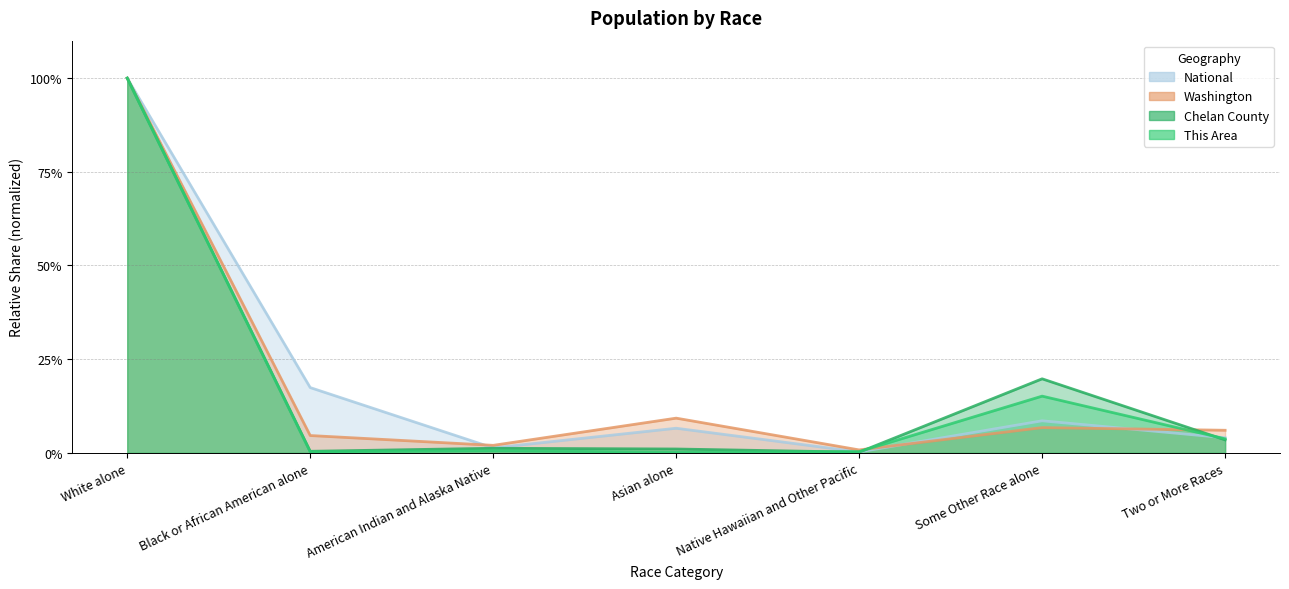

At which category is the sum across all series the highest?

White alone